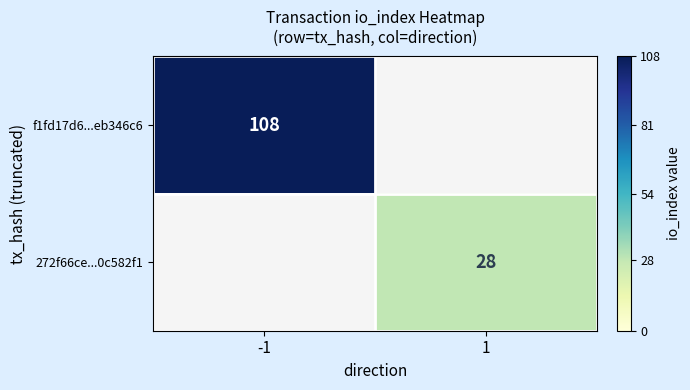

How many data points does each series have?

2